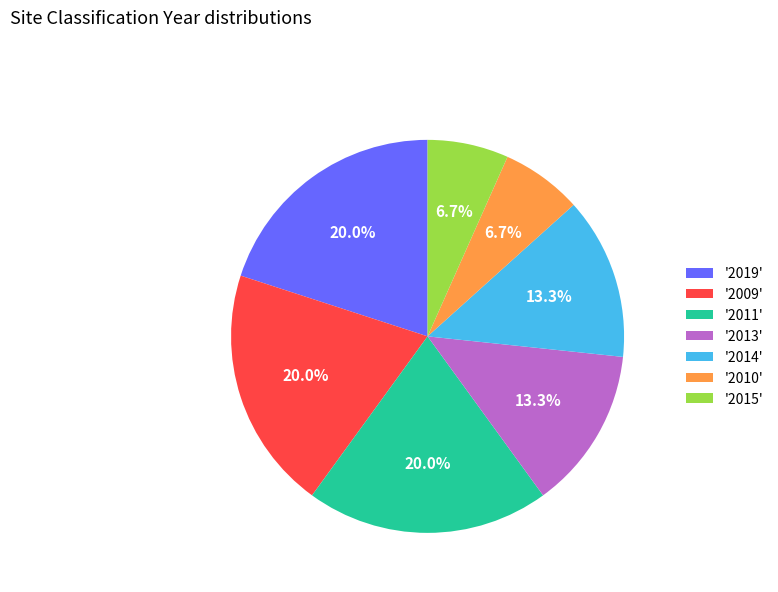

Count the number of slices in the pie.

7